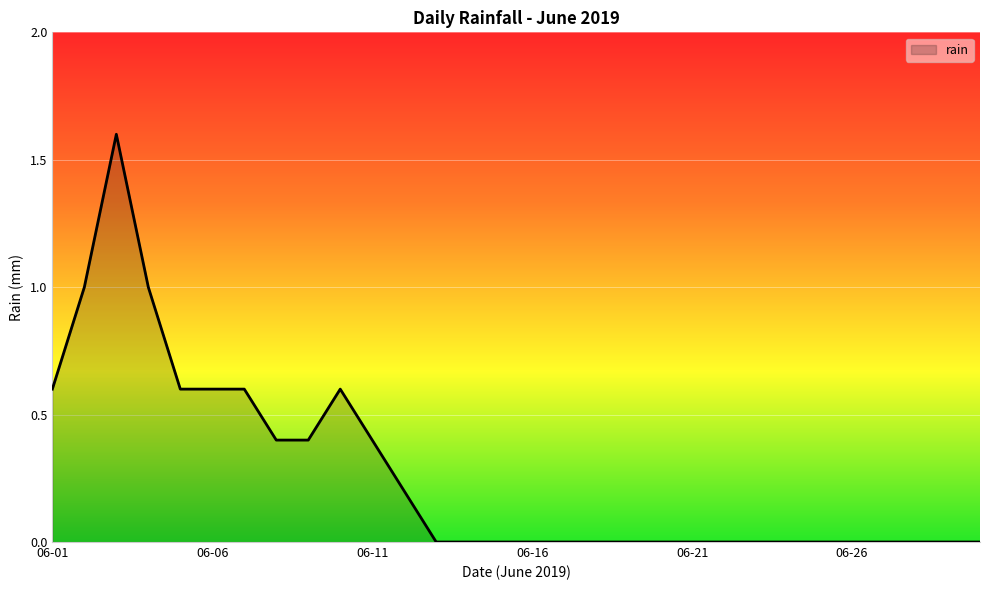

What is the difference between the maximum and minimum values?

1.6